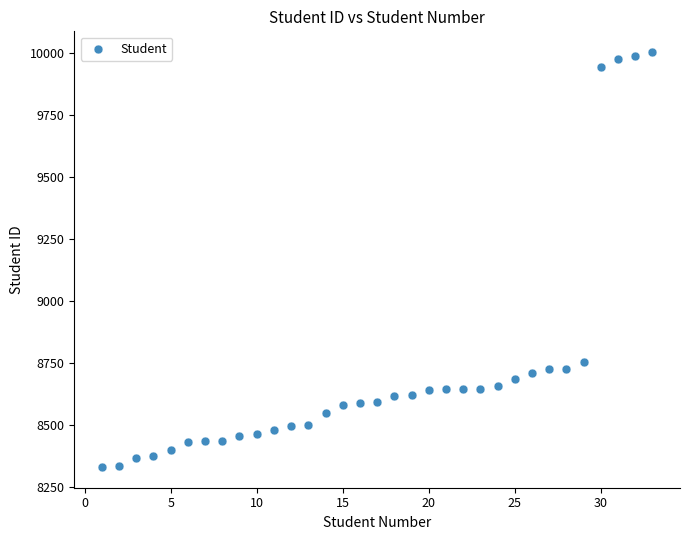

What is the range of Y values (max minus min)?

1675